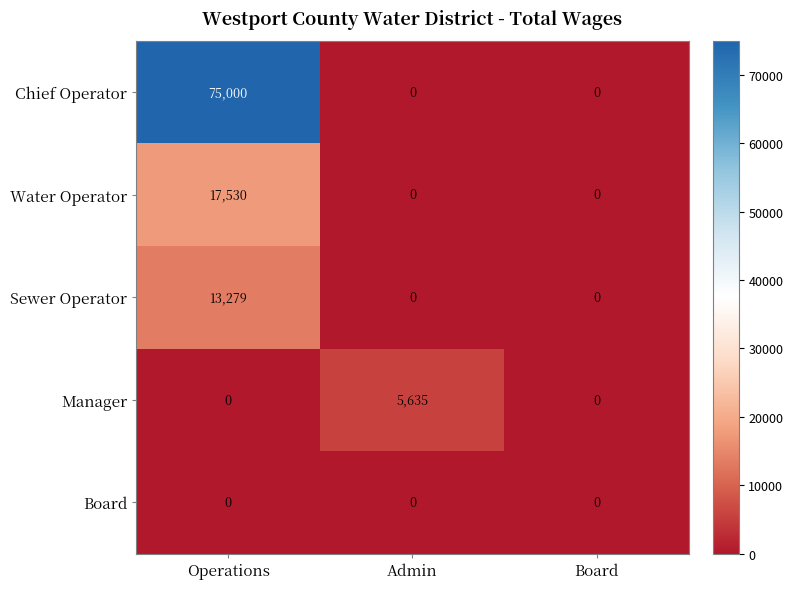

Rank the series by their maximum value, from highest to lowest.

Chief Operator, Water Operator, Sewer Operator, Manager, Board